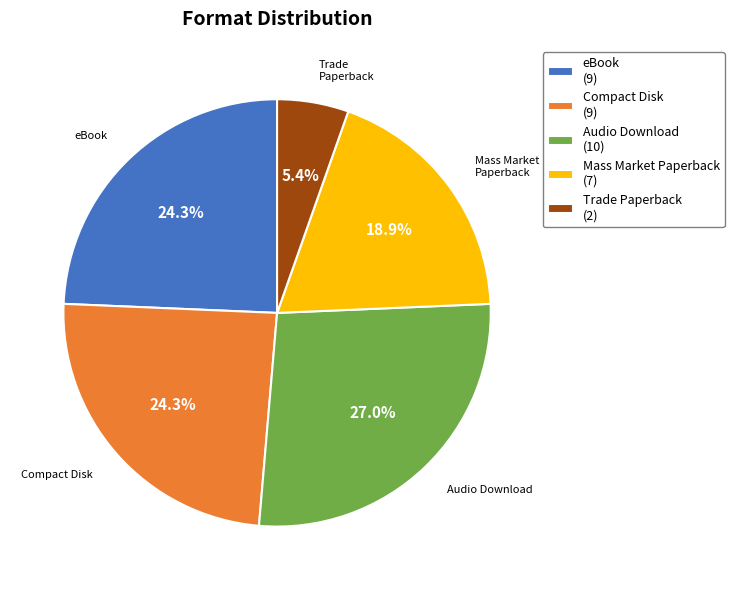

What is the total percentage of Audio Download and eBook?

51.4%